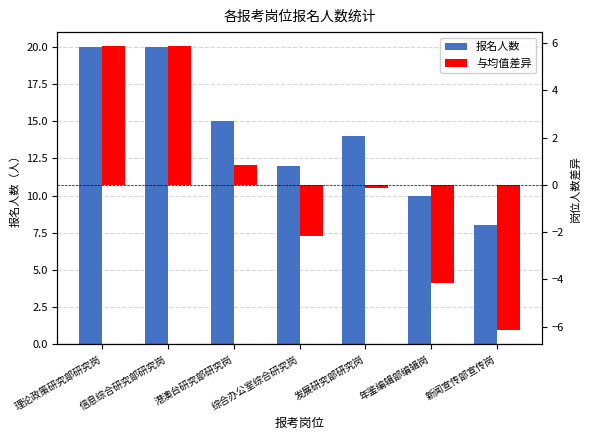

What is the difference between the maximum and second lowest values in the 与均值差异 series?

10.0